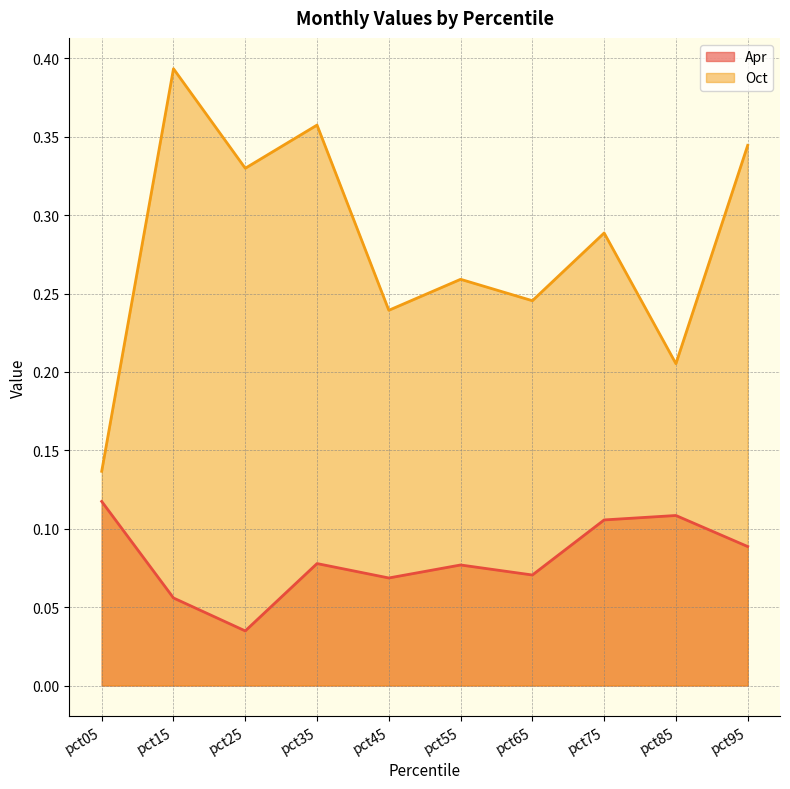

Does the chart display data point markers on the line(s)?

No